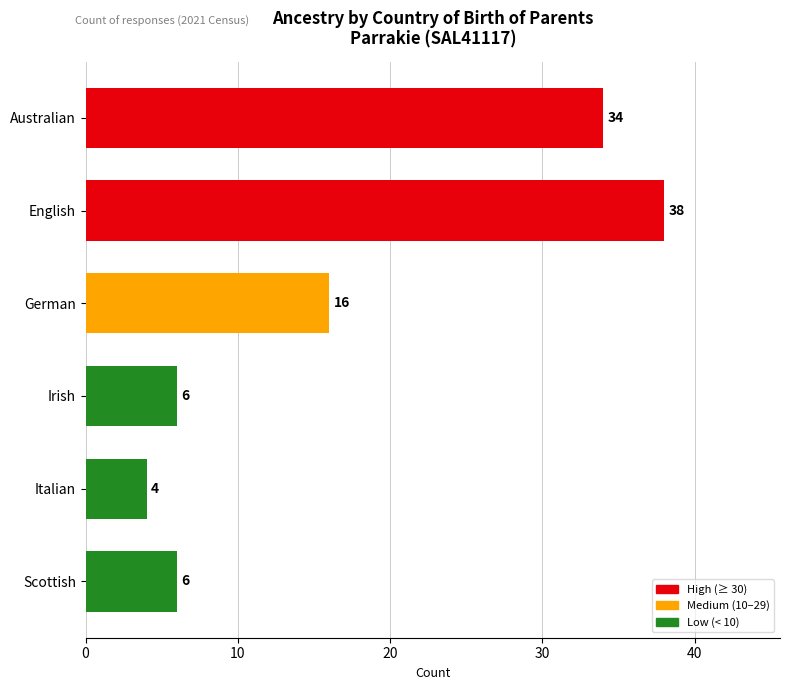

Between Italian and Irish, which is larger?

Irish